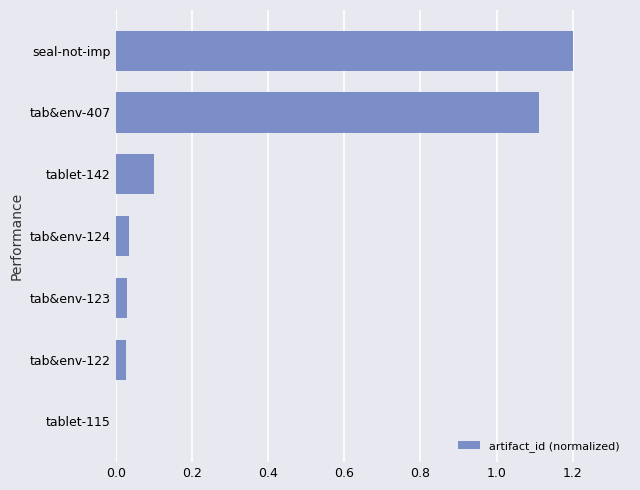

What is the greatest value displayed?

1.2